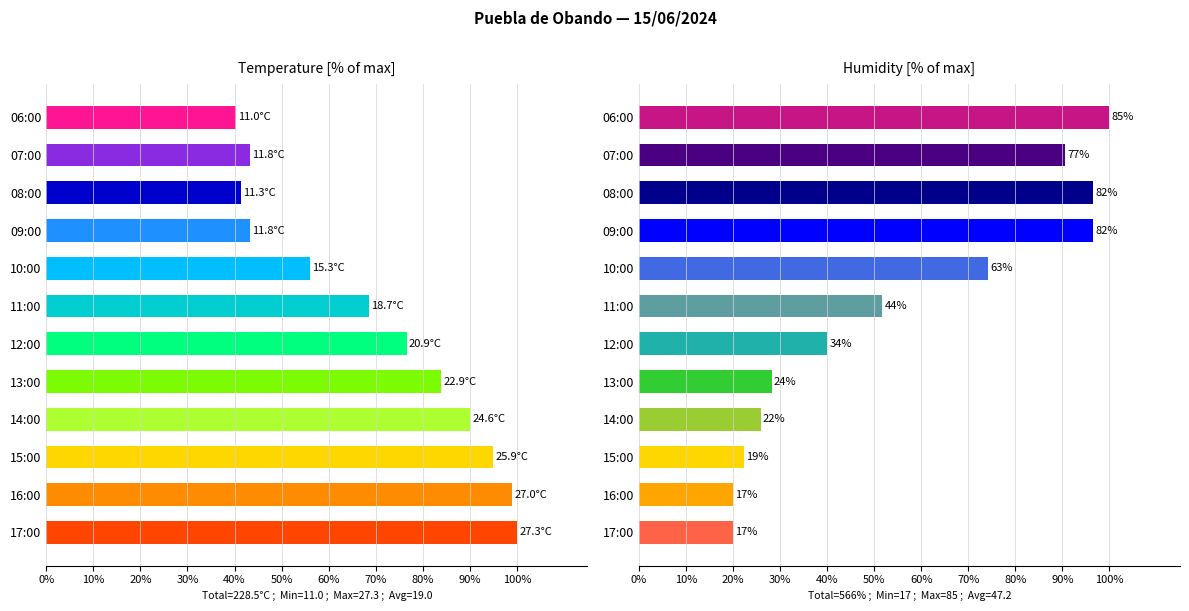

Reading left to right, list all the values displayed in this chart.

Temperature (C): 17:00=100.0	16:00=98.9	15:00=94.9	14:00=90.1	13:00=83.9	12:00=76.6	11:00=68.5	10:00=56.0	09:00=43.2	08:00=41.4	07:00=43.2	06:00=40.3
Humidity (%): 17:00=20.0	16:00=20.0	15:00=22.4	14:00=25.9	13:00=28.2	12:00=40.0	11:00=51.8	10:00=74.1	09:00=96.5	08:00=96.5	07:00=90.6	06:00=100.0